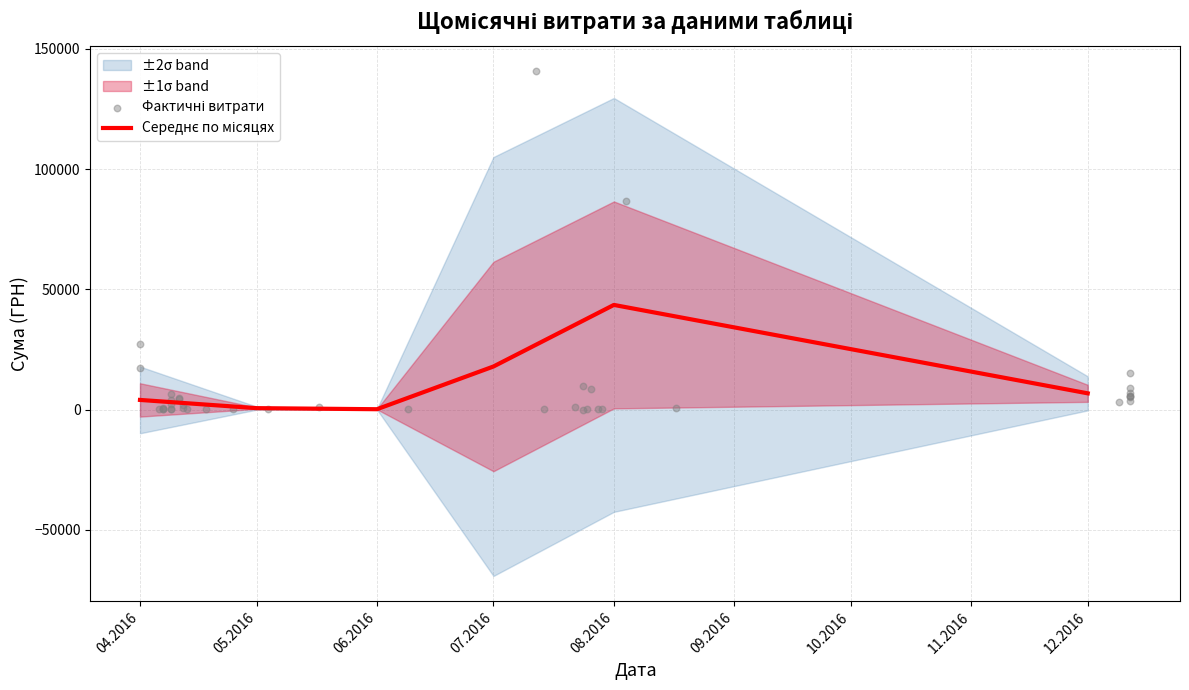

Between 12.12.2016 and 24.07.2016, which is larger?

12.12.2016